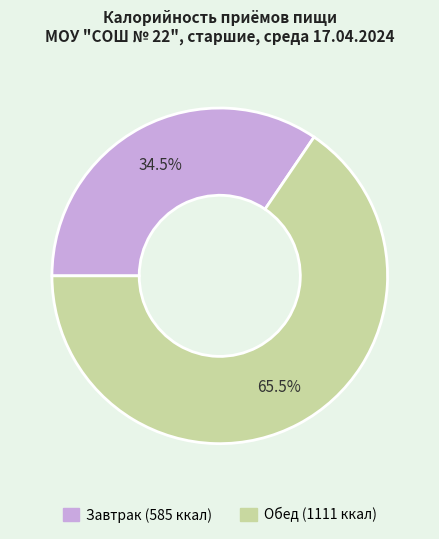

Does any single category account for the majority?

Yes